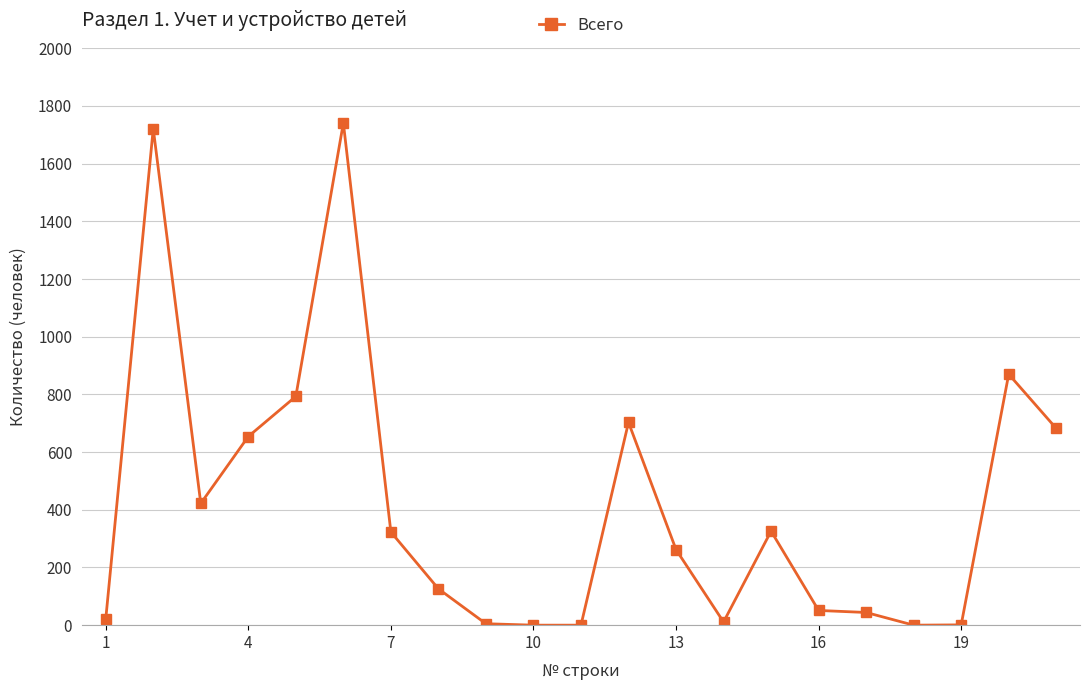

True or false: there are more than 1 points higher than both neighbors.

True